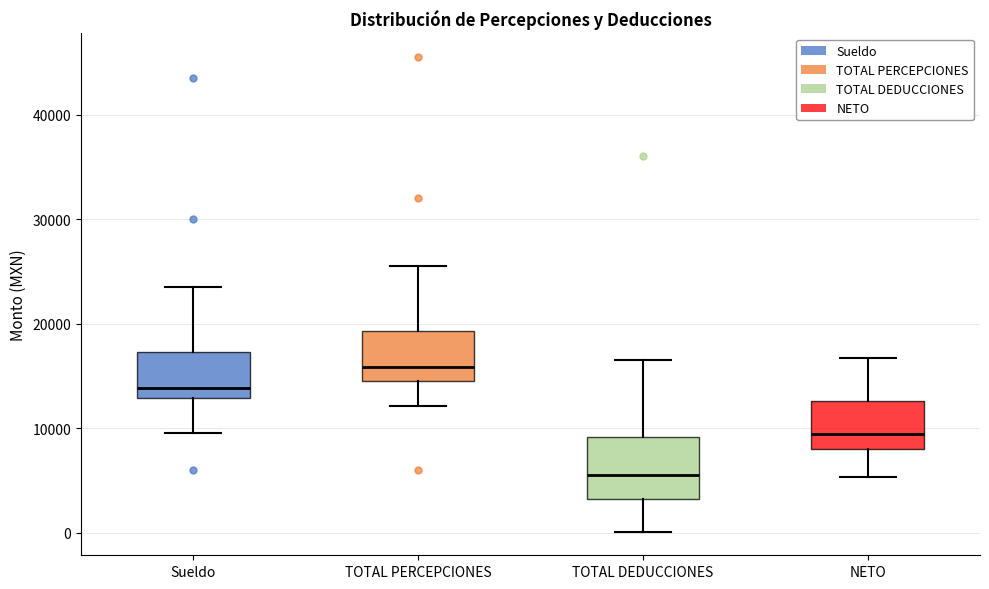

Which box's median line is the lowest?

TOTAL DEDUCCIONES